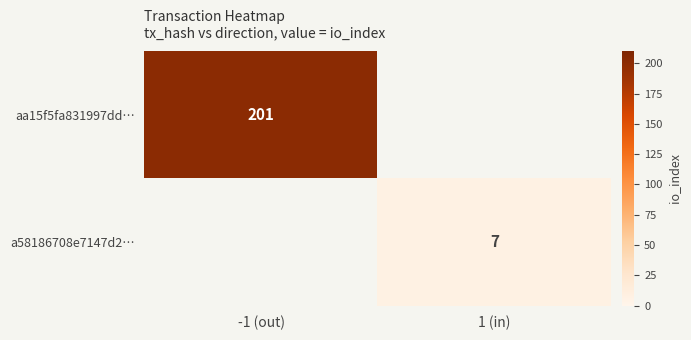

At how many categories does at least one series exceed 149?

1